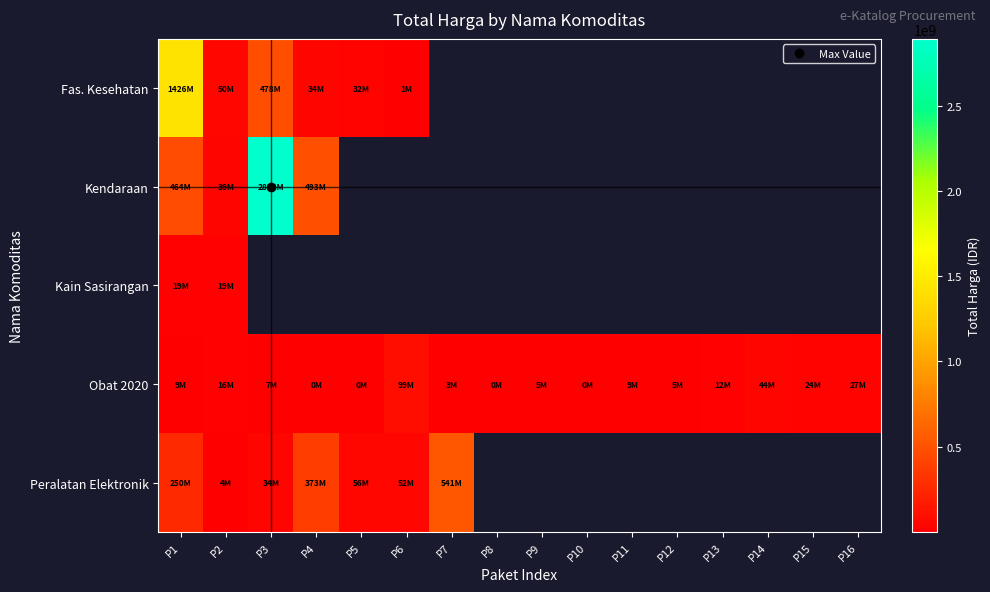

How many series are shown in this chart?

5